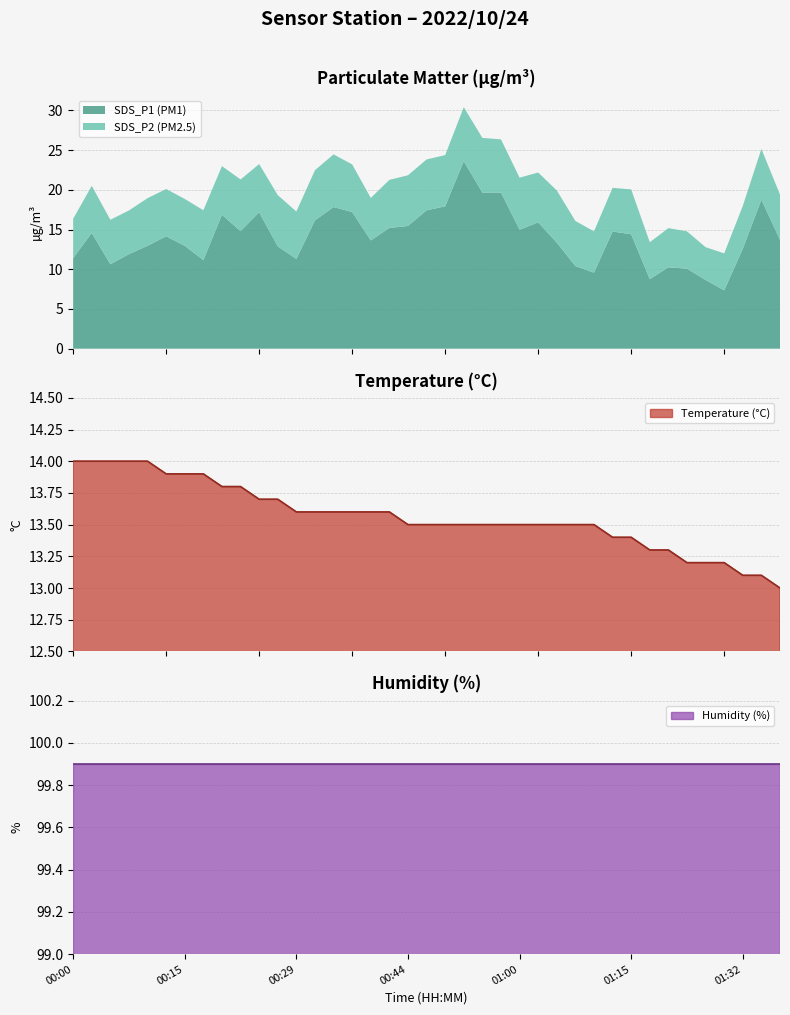

True or false: SDS_P2 and SDS_P1 intersect in this chart.

False